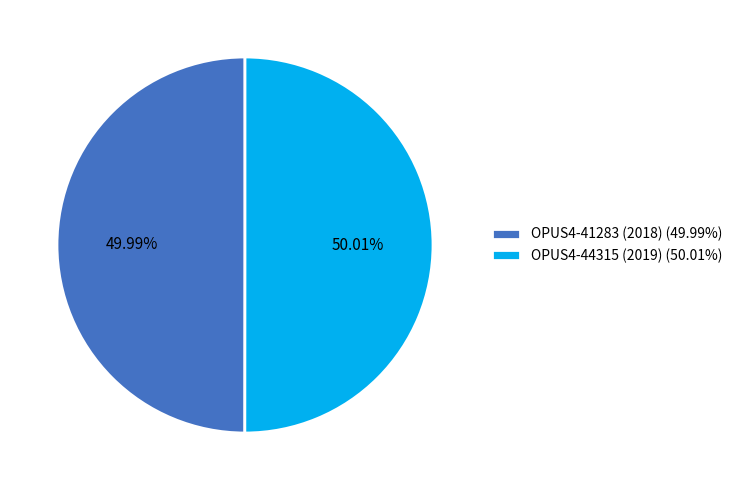

What percentage is the OPUS4-41283 (2018) slice, to the nearest percent?

50%